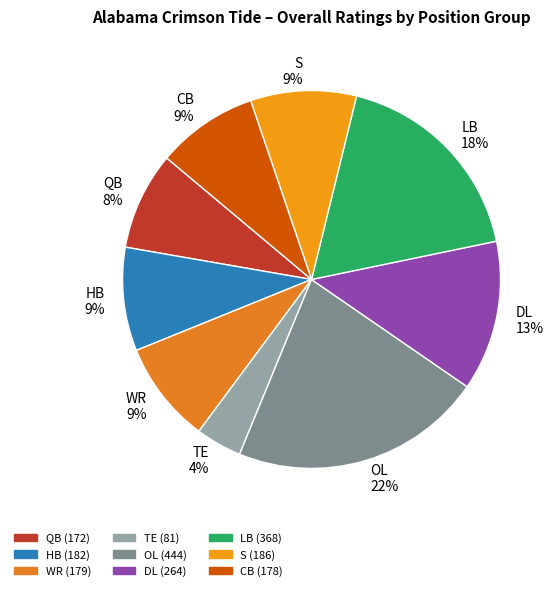

True or false: S 9% accounts for 9% of the total.

True